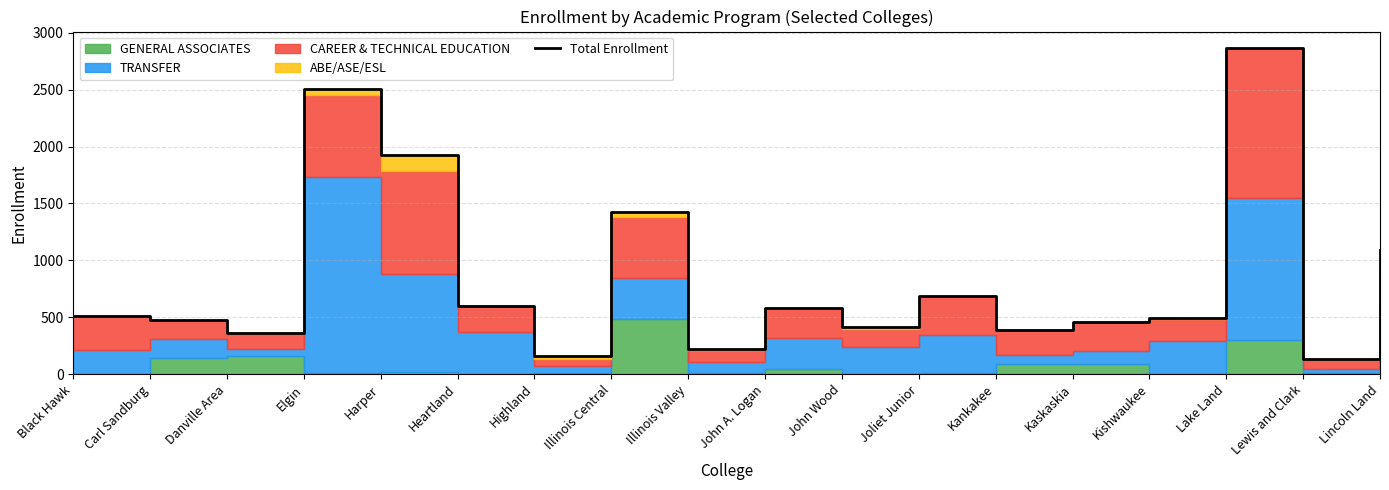

How many lines are shown in the chart?

1